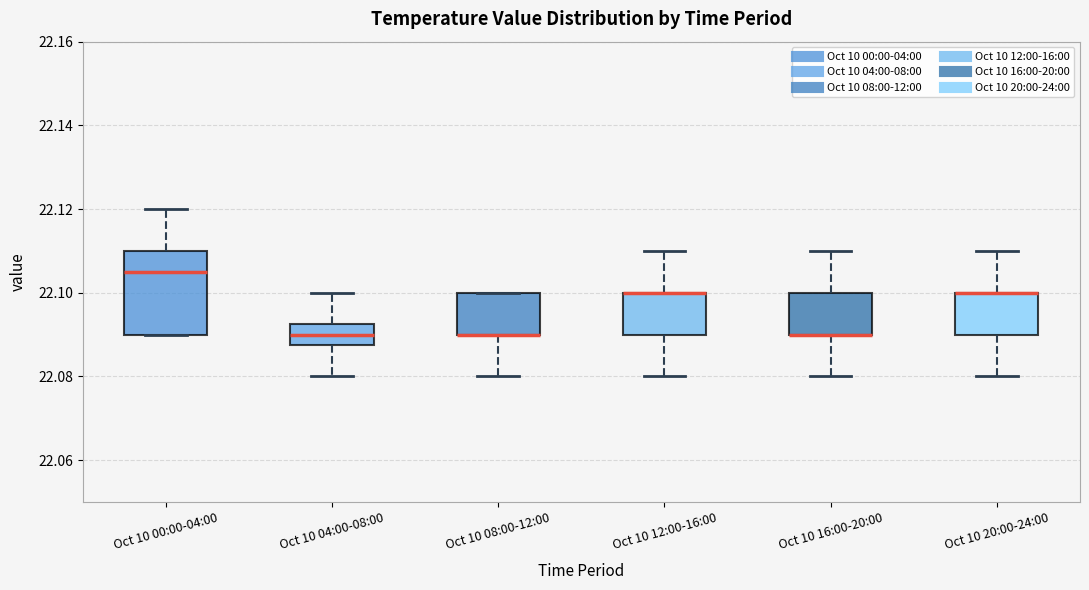

Reading left to right, read every box against the y-axis: the position of its median line, the range the box covers, and the ends of its whiskers. The values are not printed on the chart, so give them approximately, as read against the axis.

Oct 10 00:00-04:00: median 22.106, box 22.090 to 22.110, whiskers 22.090 to 22.120
Oct 10 04:00-08:00: median 22.090, box 22.088 to 22.092, whiskers 22.080 to 22.100
Oct 10 08:00-12:00: median 22.090 (drawn on the box's lower edge), box 22.090 to 22.100, whiskers 22.080 to 22.100
Oct 10 12:00-16:00: median 22.100 (drawn on the box's upper edge), box 22.090 to 22.100, whiskers 22.080 to 22.110
Oct 10 16:00-20:00: median 22.090 (drawn on the box's lower edge), box 22.090 to 22.100, whiskers 22.080 to 22.110
Oct 10 20:00-24:00: median 22.100 (drawn on the box's upper edge), box 22.090 to 22.100, whiskers 22.080 to 22.110